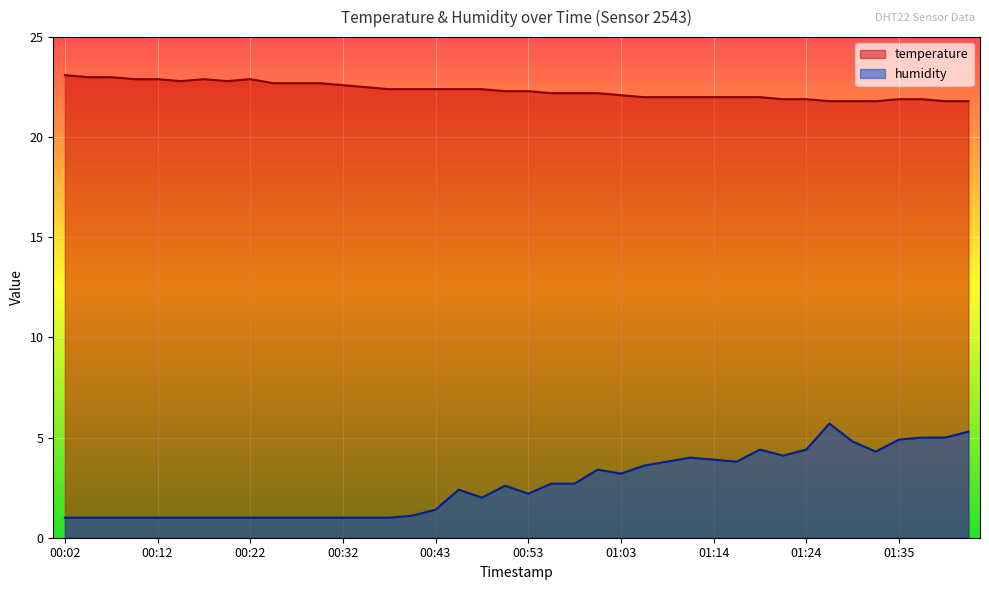

Is the value of humidity at 01:14 greater than the value of temperature at 00:32?

No